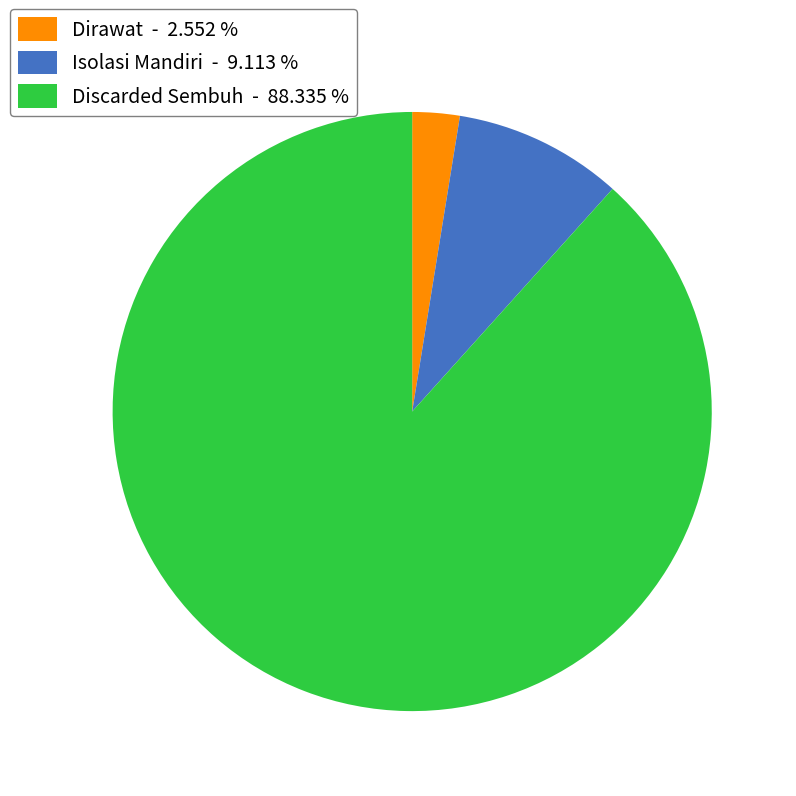

What is the smallest slice in the pie chart?

Dirawat - 2.552 %